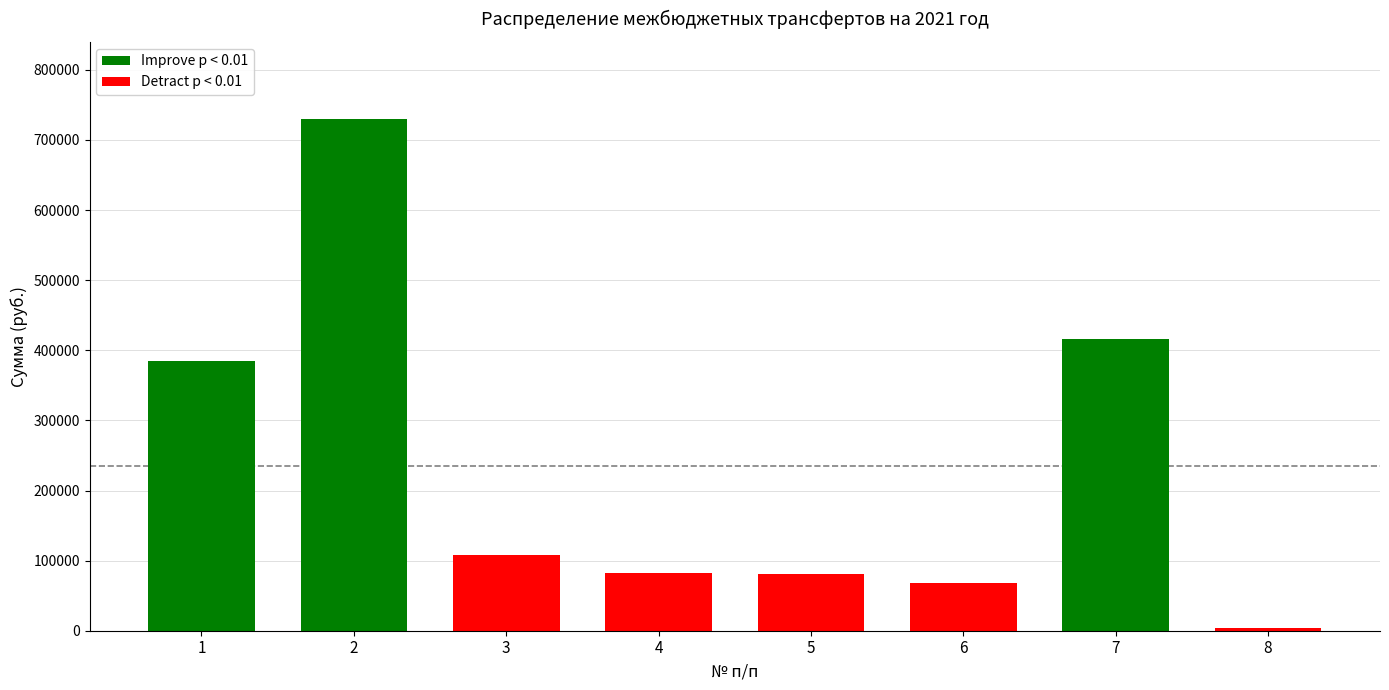

What is the smallest value displayed?

4520.0